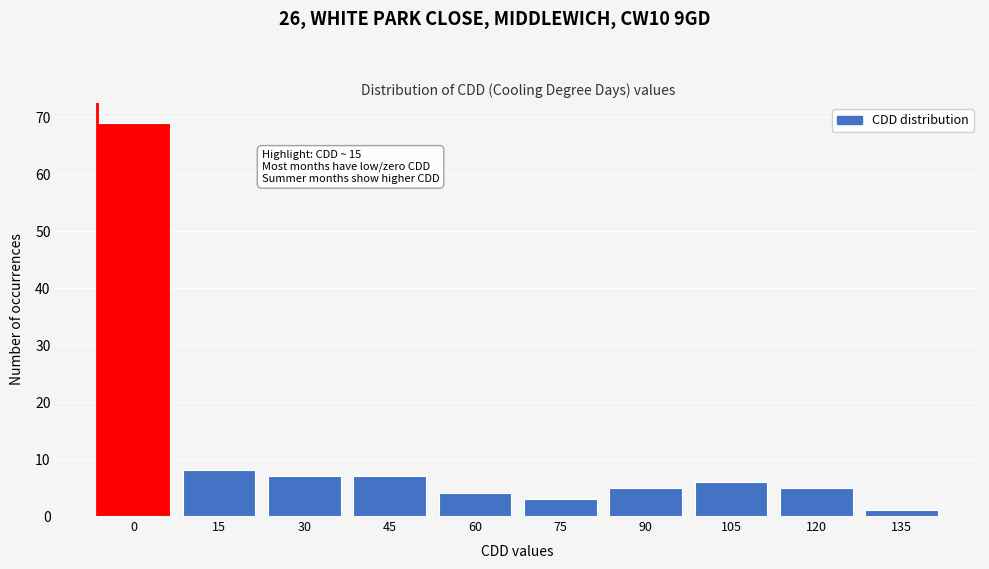

Reading left to right, transcribe all the data shown in this chart.

69	8	7	7	4	3	5	6	5	1